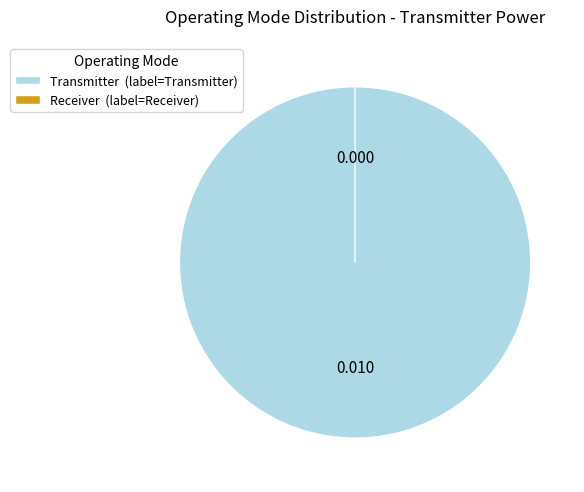

How many segments does this pie chart have?

2